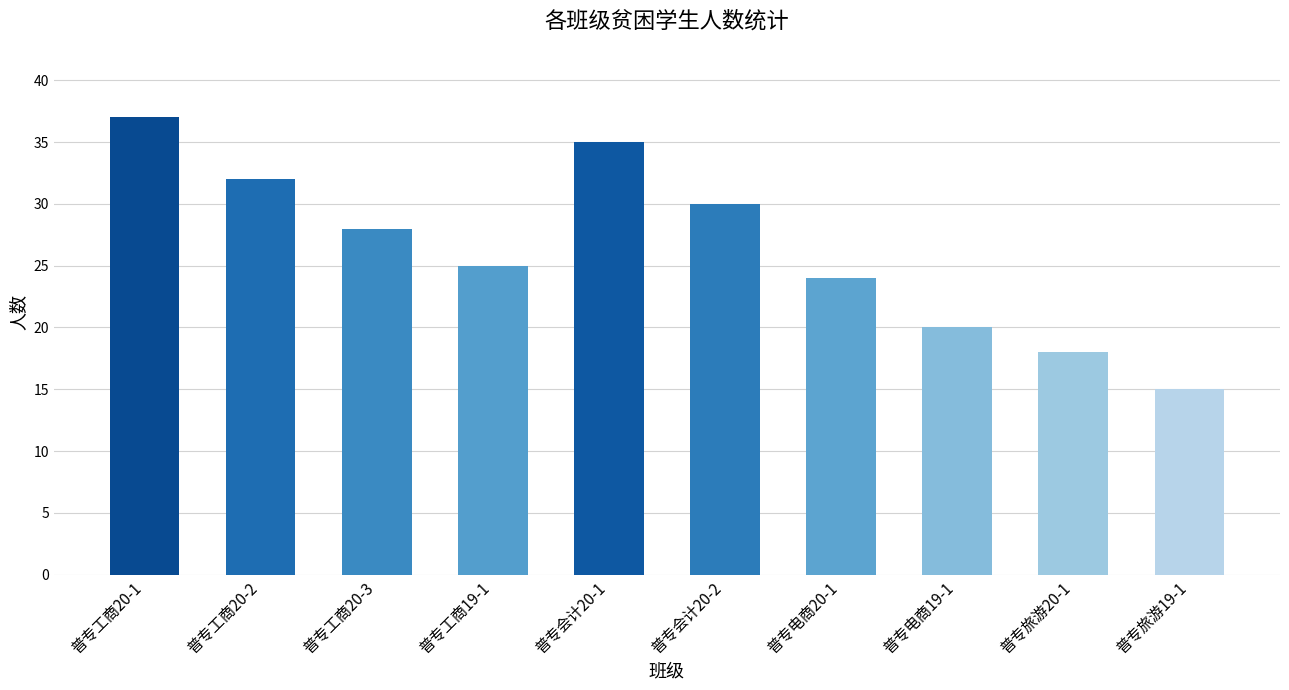

At which label does the data first exceed 28?

普专工商20-1